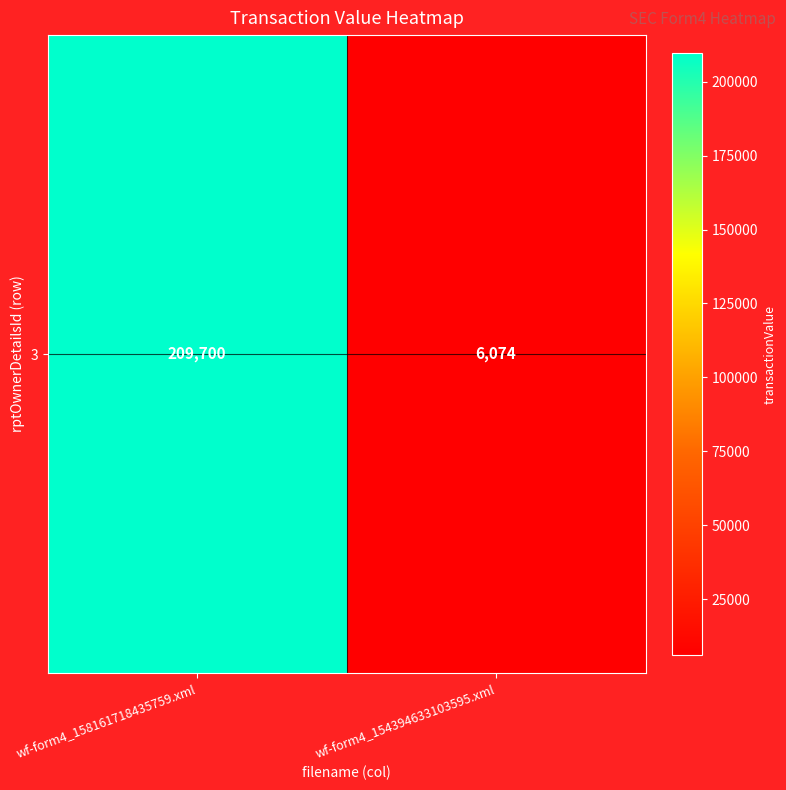

Which has a higher value, wf-form4_158161718435759.xml or wf-form4_154394633103595.xml?

wf-form4_158161718435759.xml